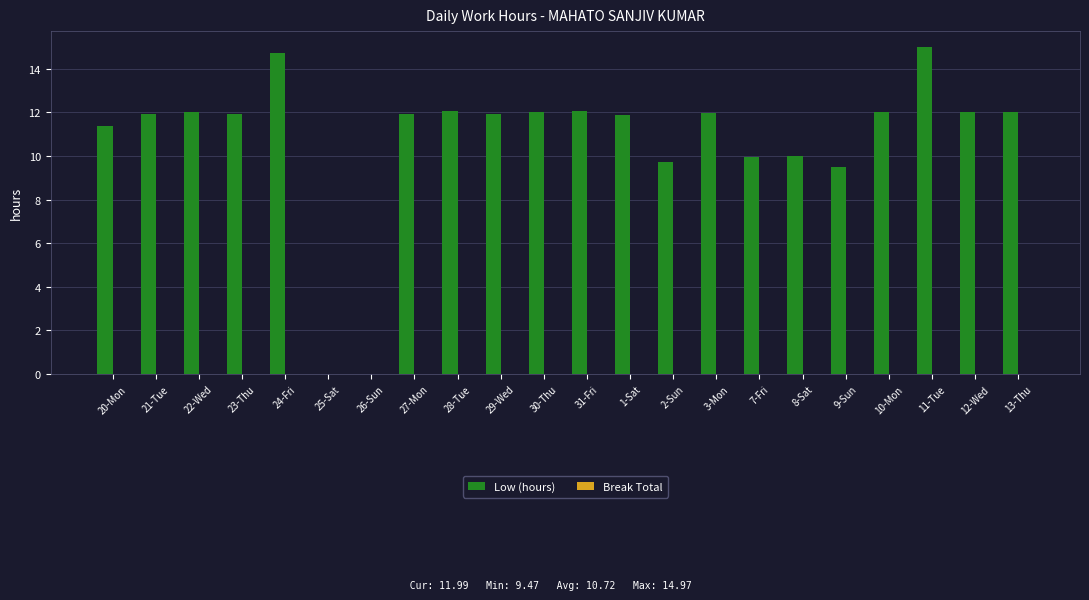

What is the greatest value displayed?

15.0